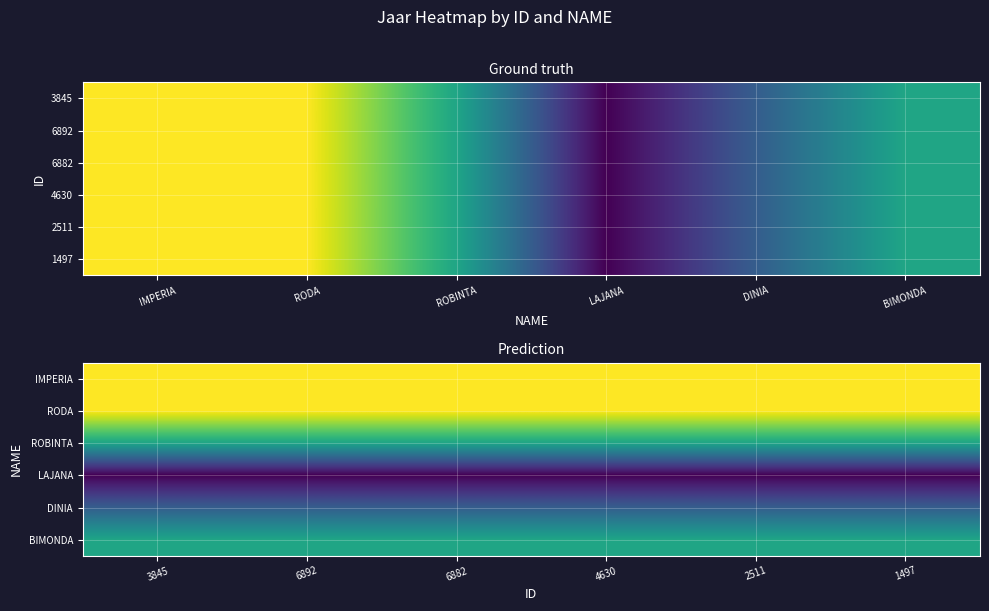

At which label does DINIA reach its peak?

3845